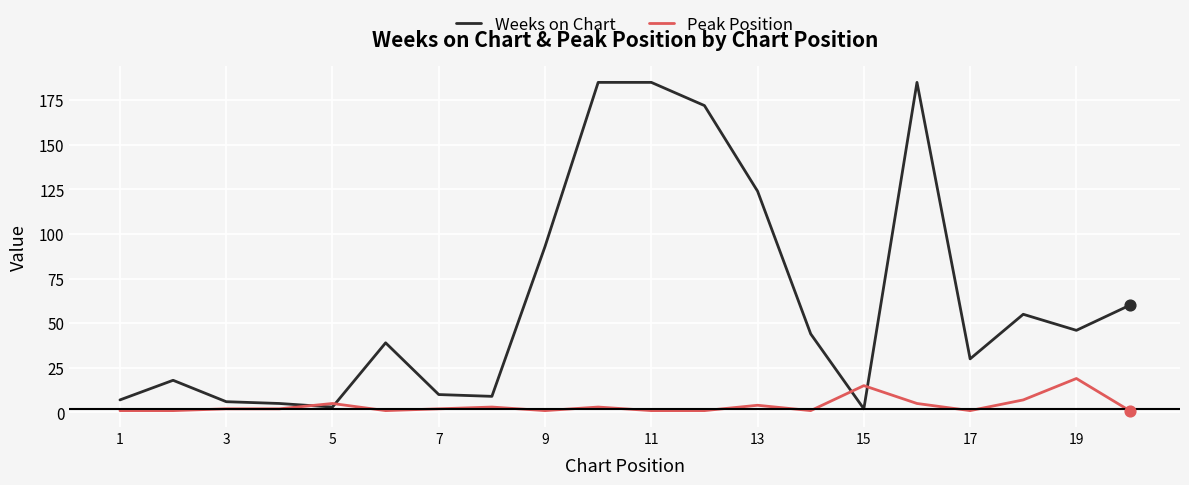

Which series has the widest spread of values?

Weeks on Chart